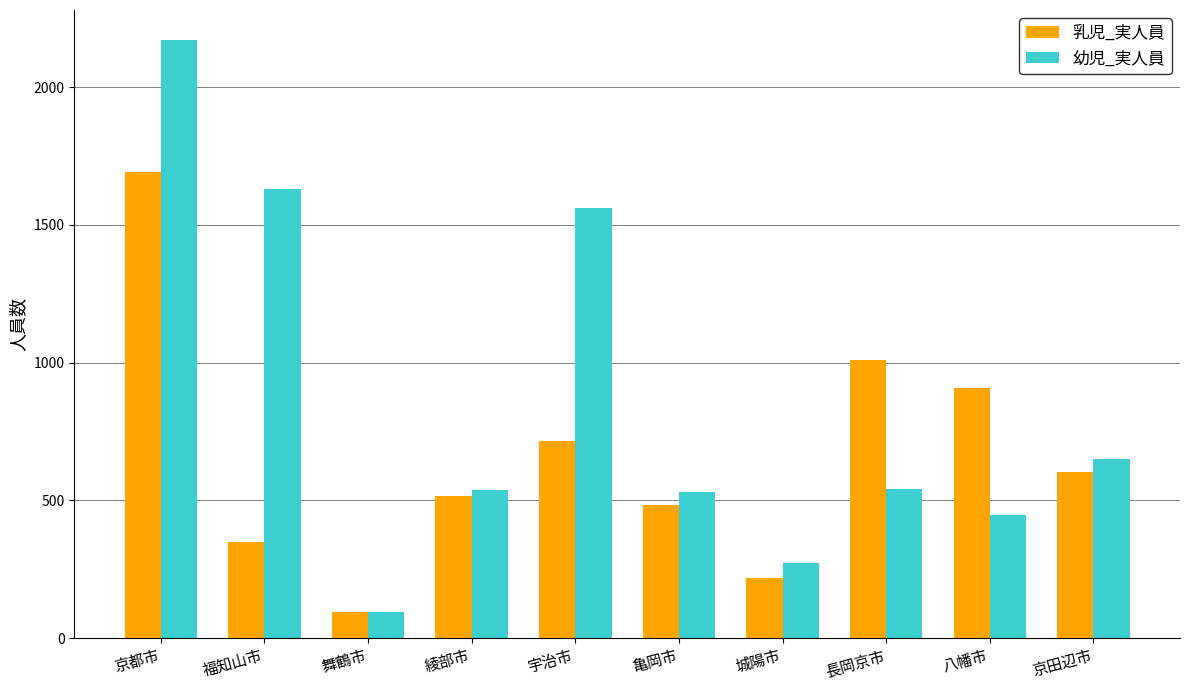

The 乳児_実人員 series shows 219 at 城陽市. True or false?

True